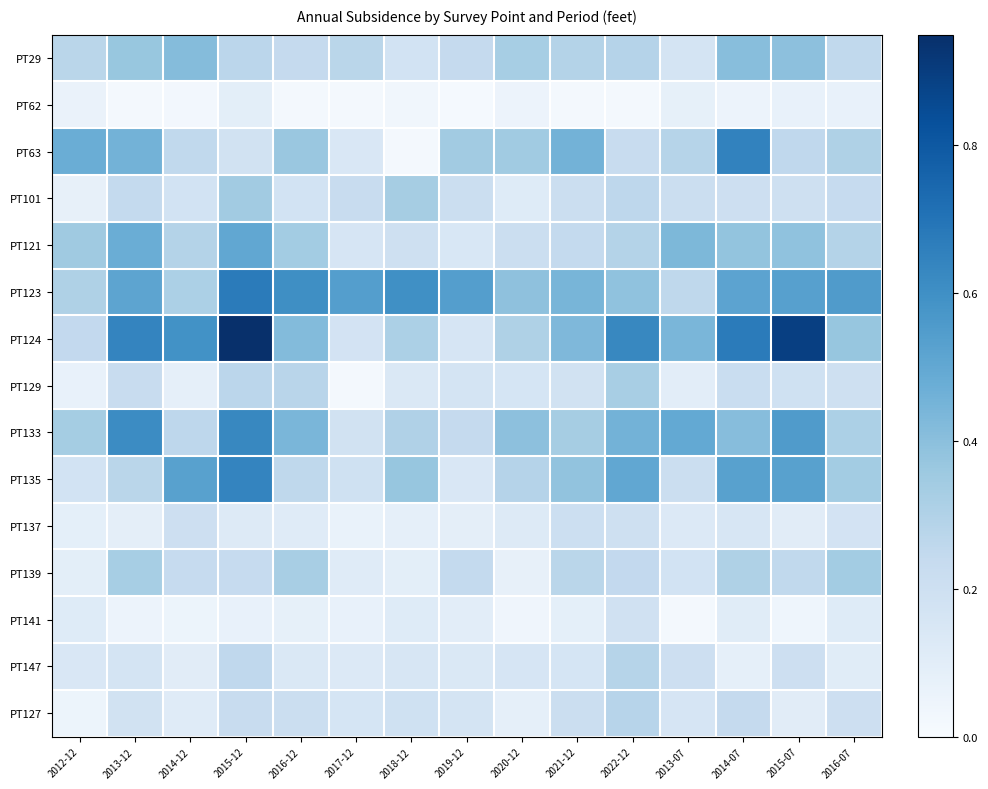

Count the number of data series in this chart.

15